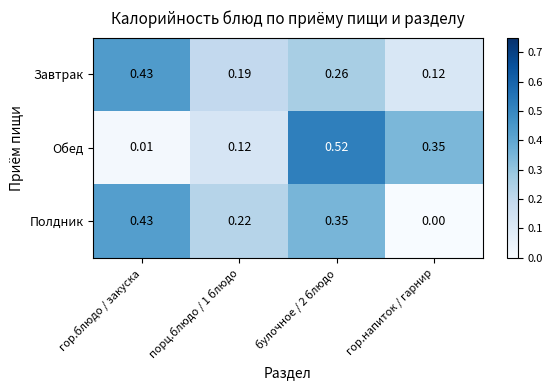

Which series has the widest spread of values?

Обед